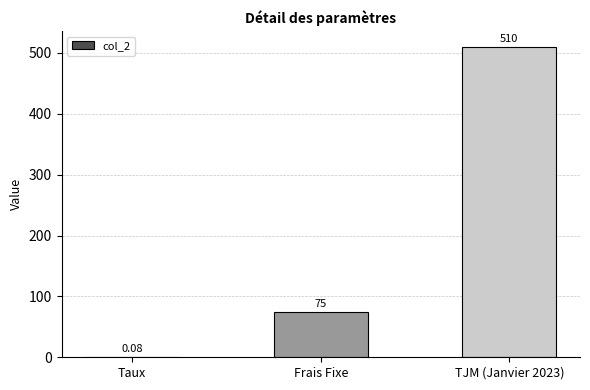

What is the maximum value shown in the chart?

510.0